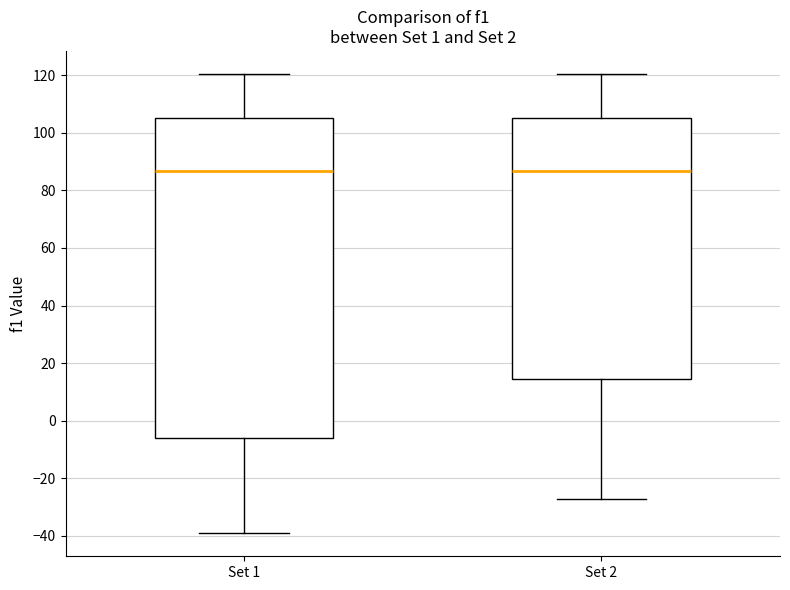

Which box is the tallest, from its lower edge to its upper edge?

Set 1